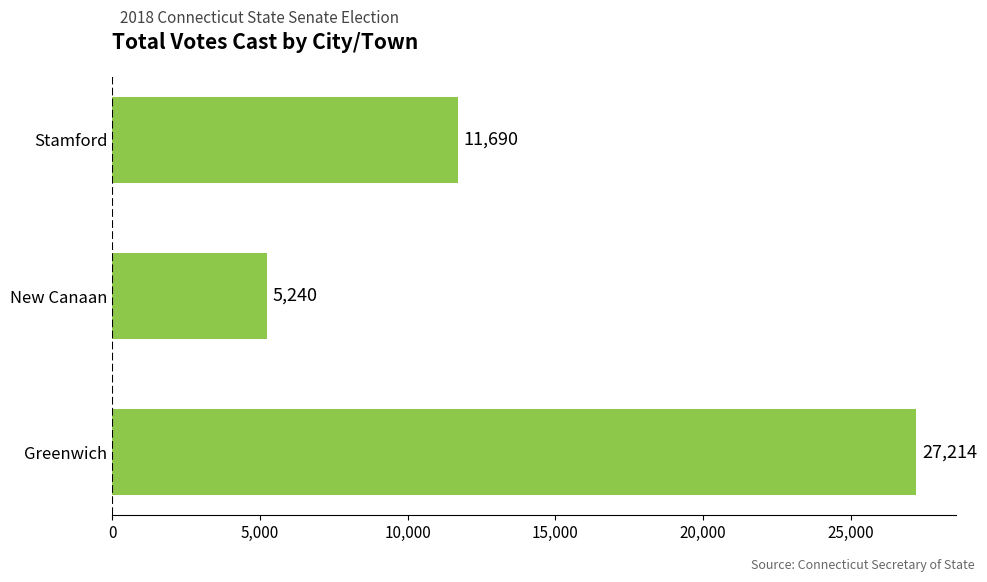

True or false: the data shows 5836 at Stamford.

False